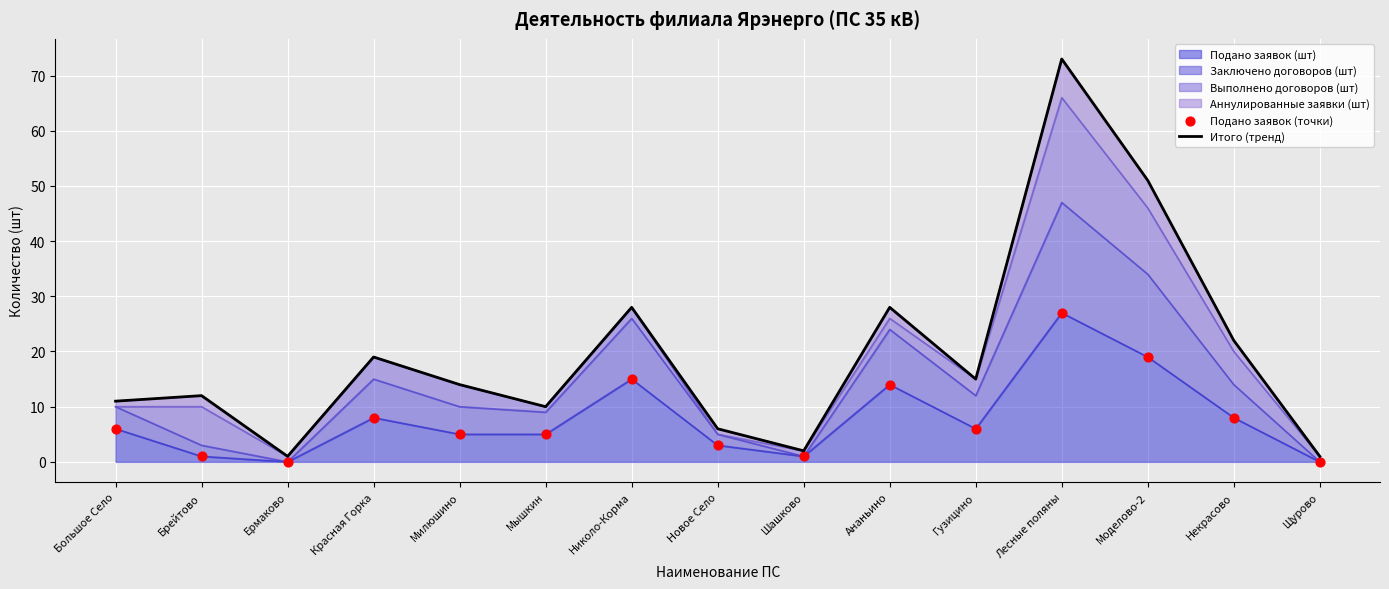

At how many categories does at least one series exceed 7?

11